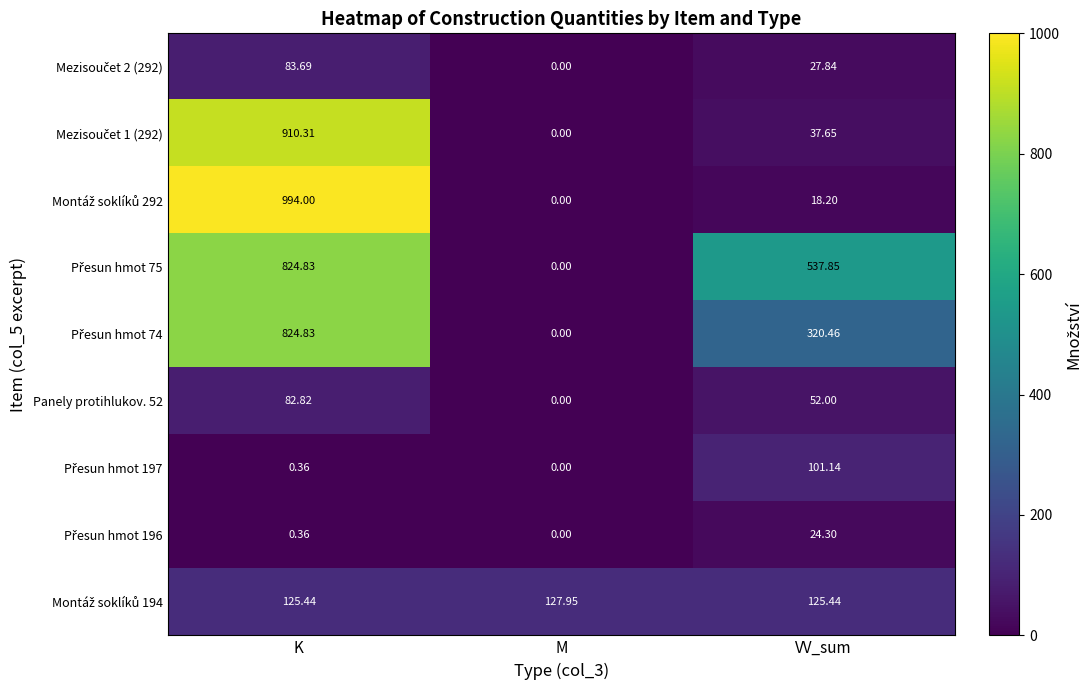

At which category is the sum across all series the highest?

K